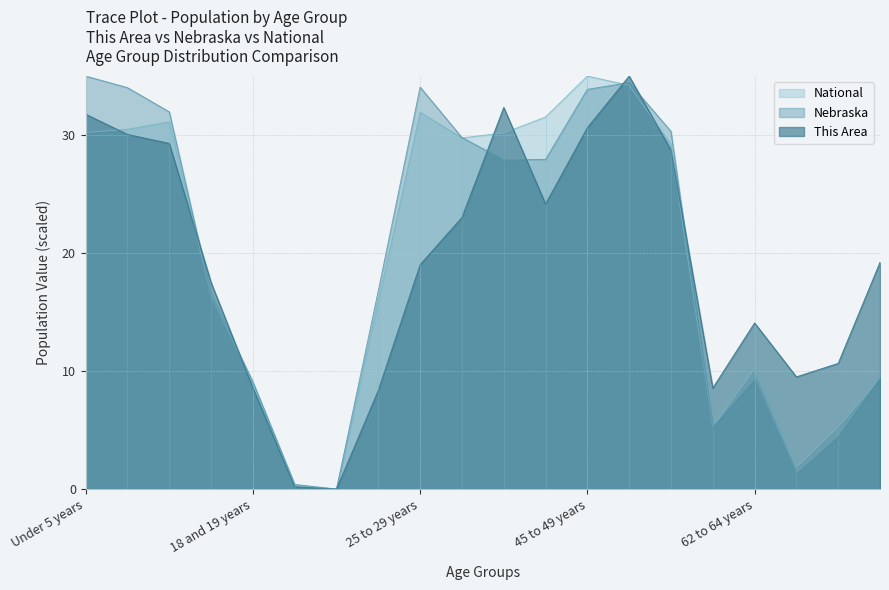

Reading left to right, extract all data points from this chart.

This Area: 31.8	30.1	29.3	17.5	8.6	0.2	0.0	8.4	19.0	23.0	32.3	24.2	30.6	35.0	28.7	8.6	14.1	9.5	10.7	19.2
Nebraska: 35.0	34.0	32.0	16.5	9.1	0.4	0.0	16.8	34.1	29.8	27.9	27.9	33.9	34.4	30.3	5.3	9.3	1.3	4.5	9.4
National: 30.2	30.5	31.1	16.4	9.0	0.3	0.0	15.9	31.9	29.8	30.2	31.5	35.0	34.2	29.2	5.3	10.2	1.8	5.3	9.4